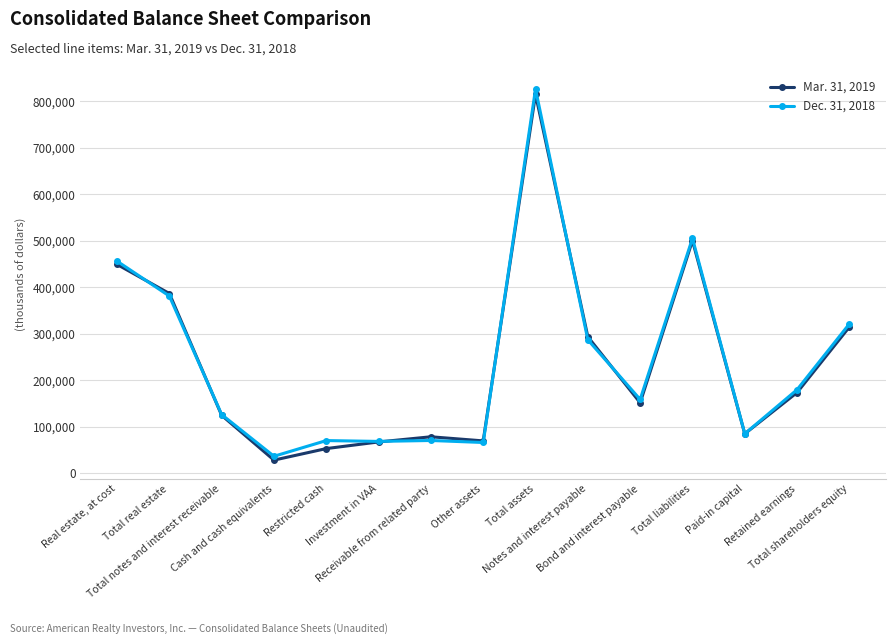

What is the value of the Mar. 31, 2019 point at the 12th from the left?

500235